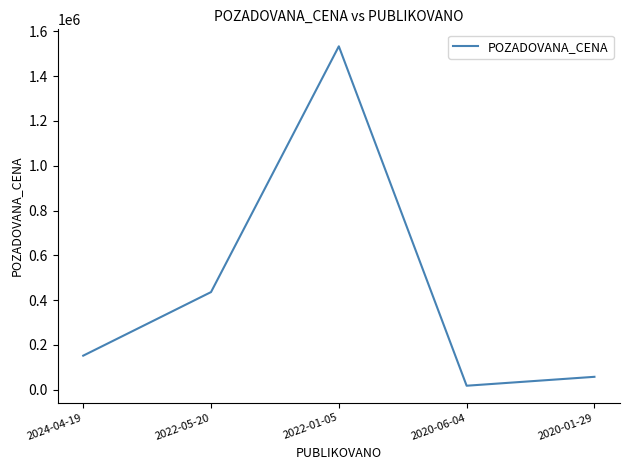

Where is the first local maximum?

2022-01-05